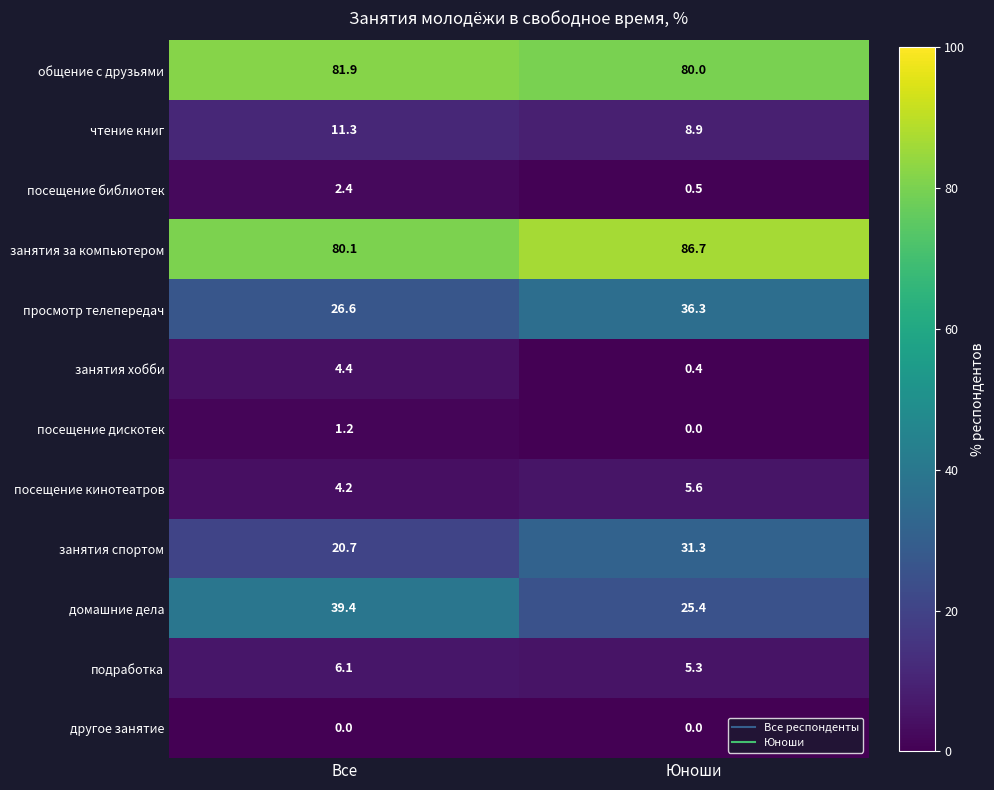

Between Все and Юноши, which series saw the biggest shift?

домашние дела